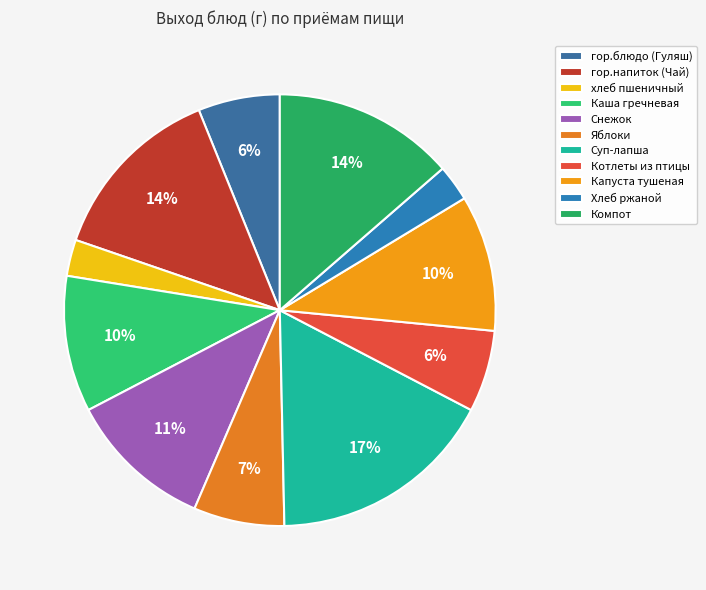

True or false: гор.блюдо (Гуляш) accounts for 1% of the total.

False